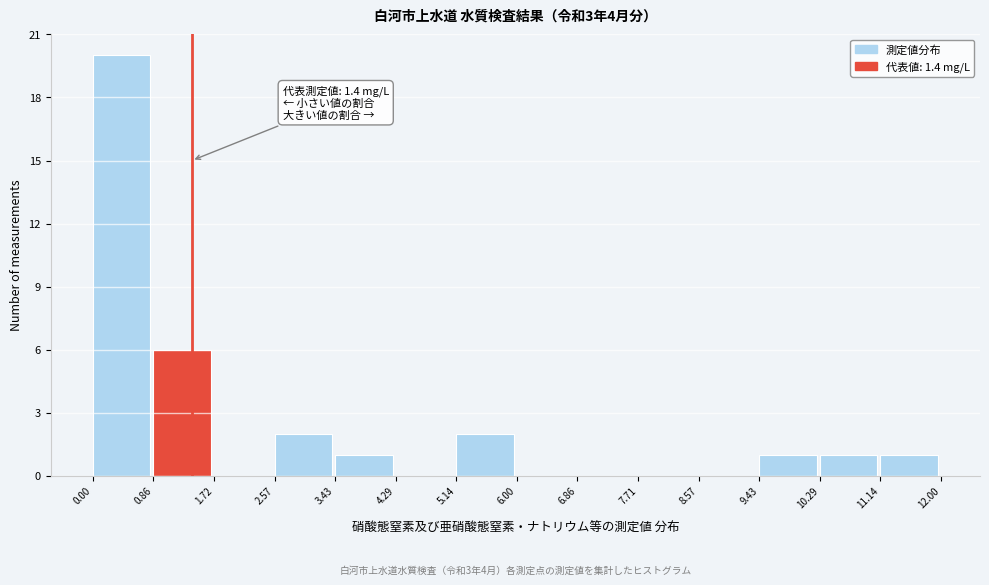

Which range on the x-axis has the tallest bar?

0.00 to 0.86